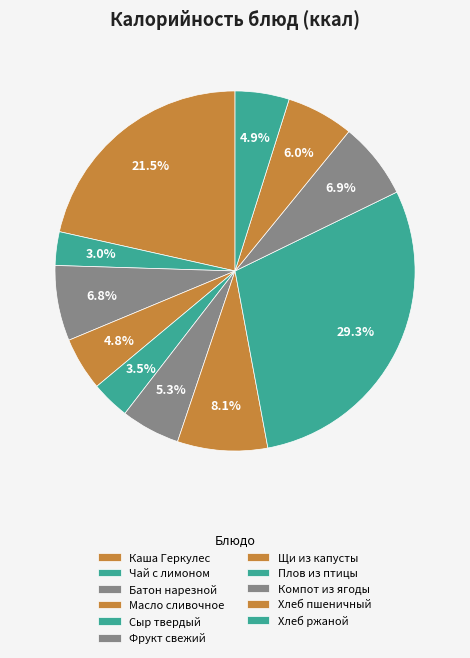

How much of the chart is everything except Сыр твердый?

96.5%